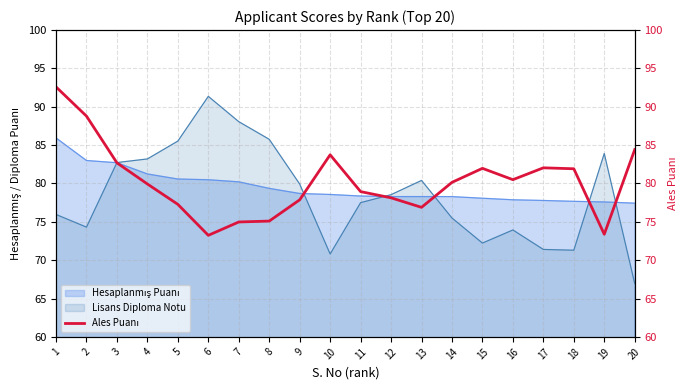

Reading right to left, transcribe all the data shown in this chart.

84.4	73.4	81.9	82.0	80.5	82.0	80.1	76.9	78.1	78.9	83.7	77.9	75.1	75.0	73.2	77.3	79.9	82.7	88.8	92.6